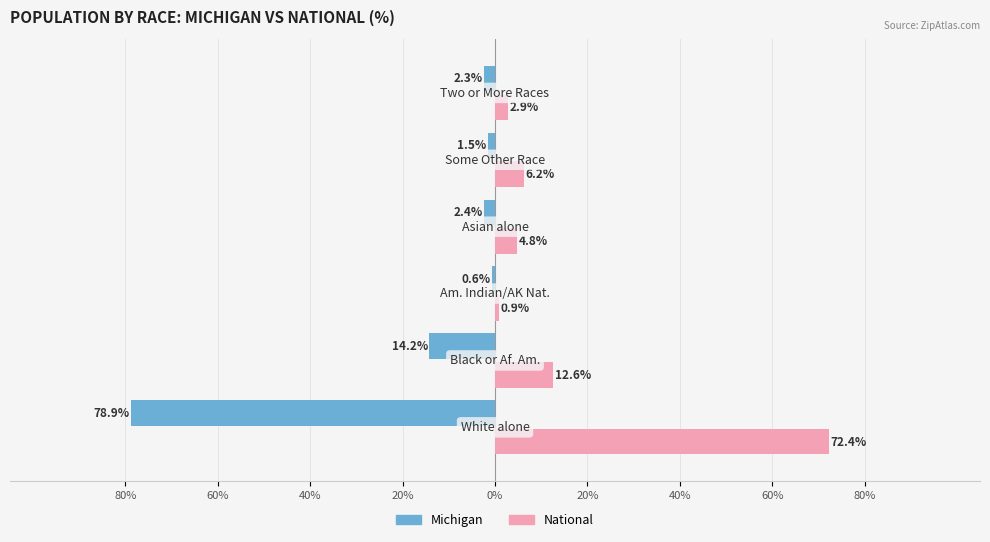

Reading right to left, list all the values displayed in this chart.

Michigan: 20%=-2.3	0%=-1.5	20%=-2.4	40%=-0.6	60%=-14.2	80%=-78.9
National: 20%=2.9	0%=6.2	20%=4.8	40%=0.9	60%=12.6	80%=72.4